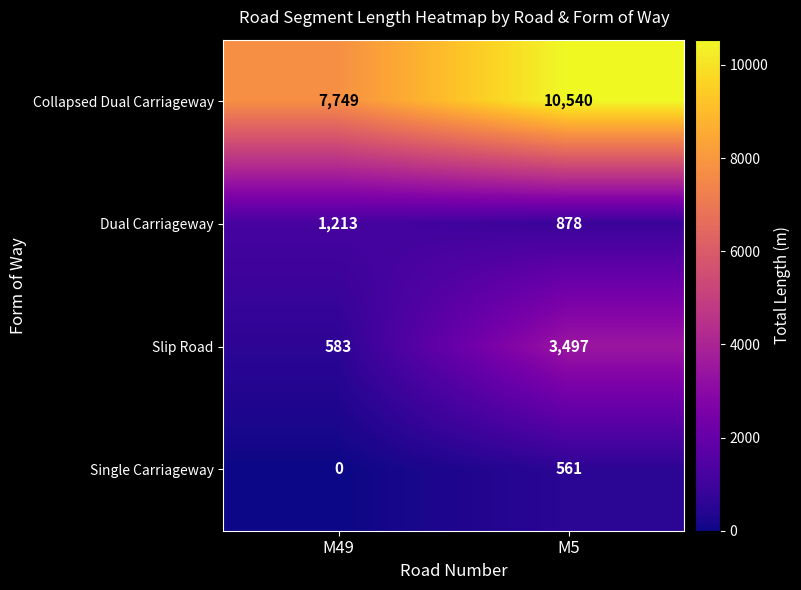

The value of Dual Carriageway at M49 is 1966. True or false?

False